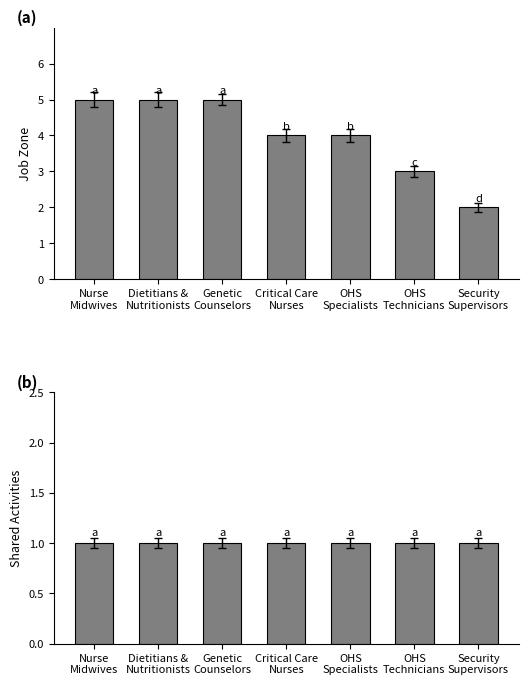

Where does the Job Zone series first go above 4?

Nurse
Midwives